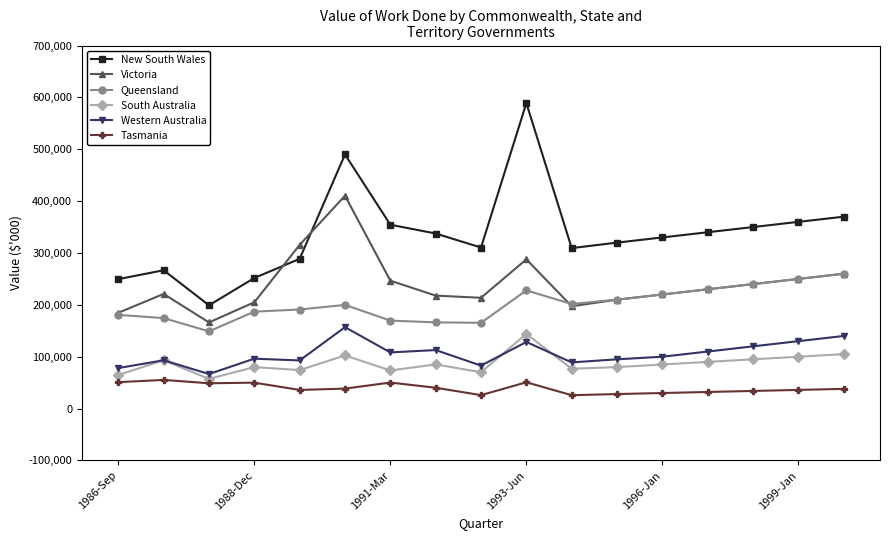

How many data points does each series have?

17